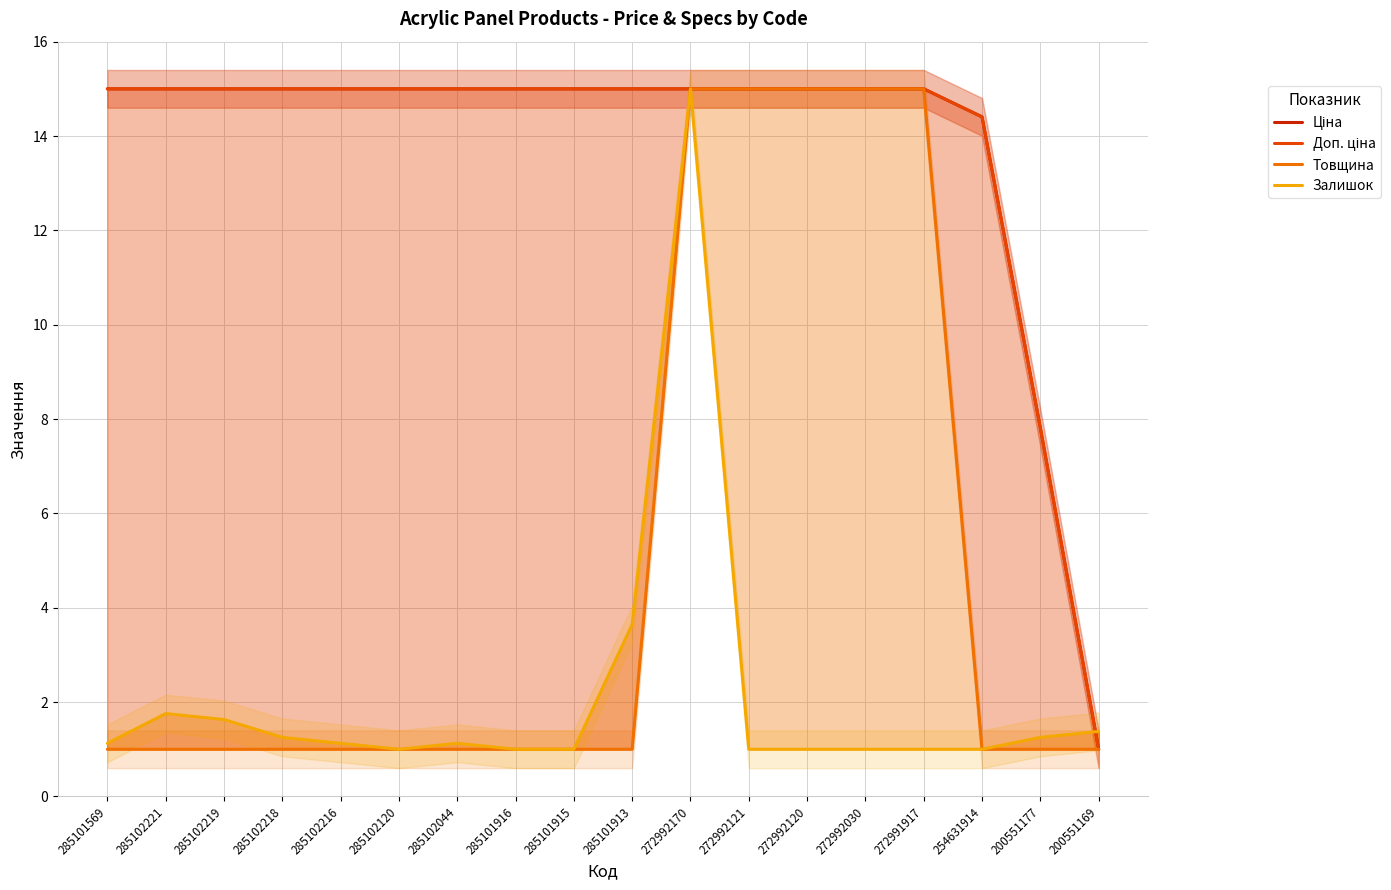

What is the total value across all series at 285102044?

32.1